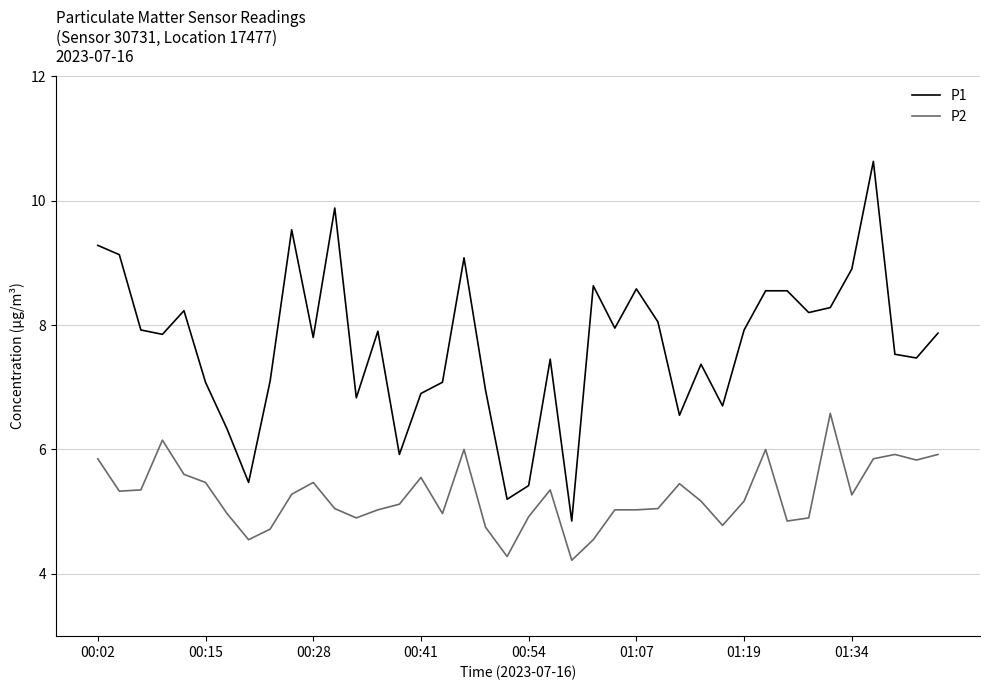

Which series has the largest range (max minus min)?

P1